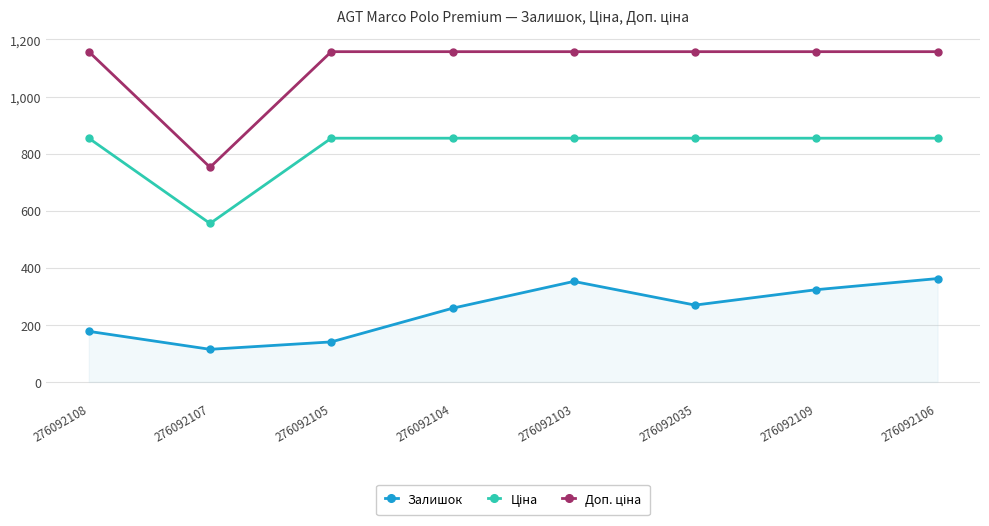

The value of Залишок at 276092035 is 453.9. True or false?

False